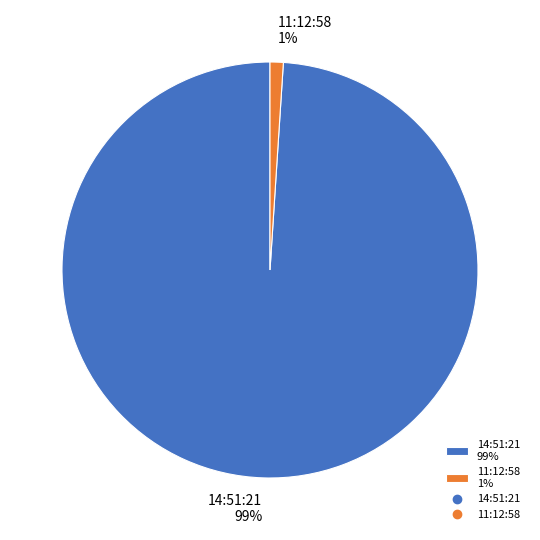

True or false: 14:51:21 accounts for 89% of the total.

False